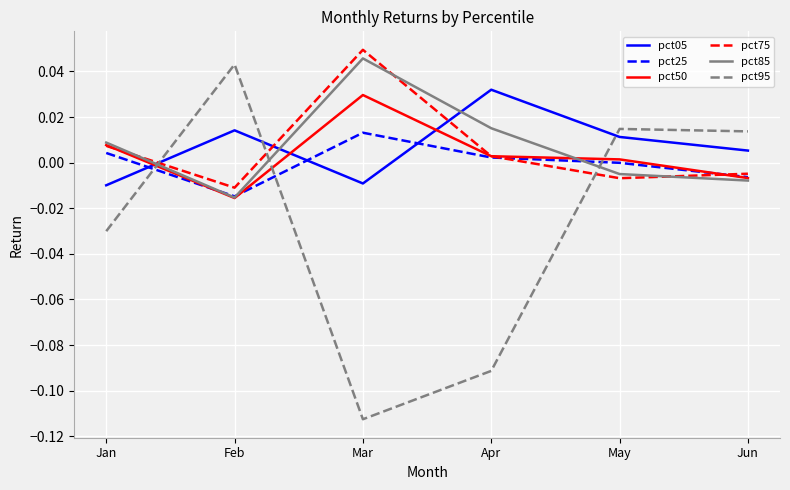

Does the chart have visible grid lines?

Yes